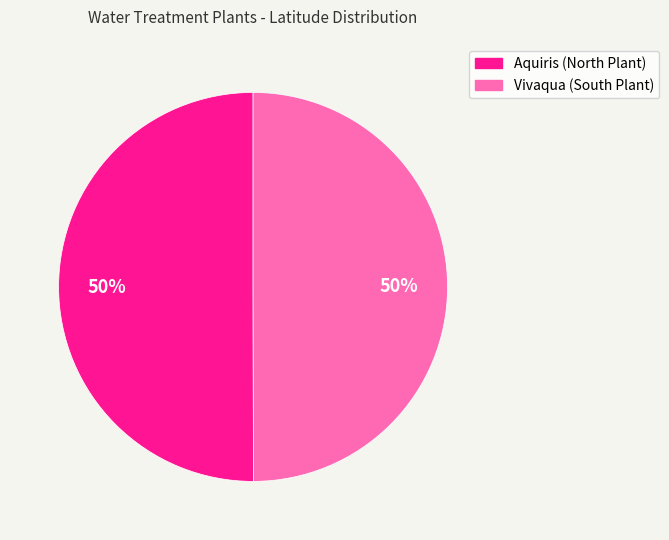

To the nearest percent, what is the combined percentage of Vivaqua (South Plant) and Aquiris (North Plant)?

100%